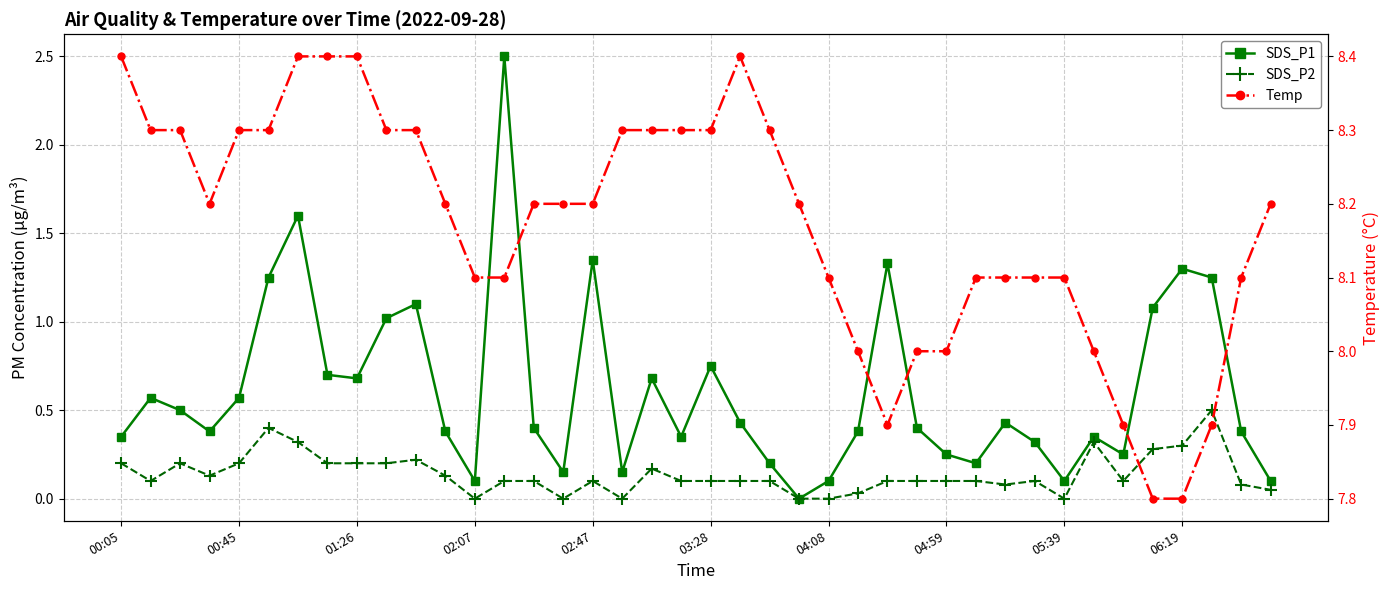

True or false: SDS_P1 has more than 1 points higher than both neighbors.

True